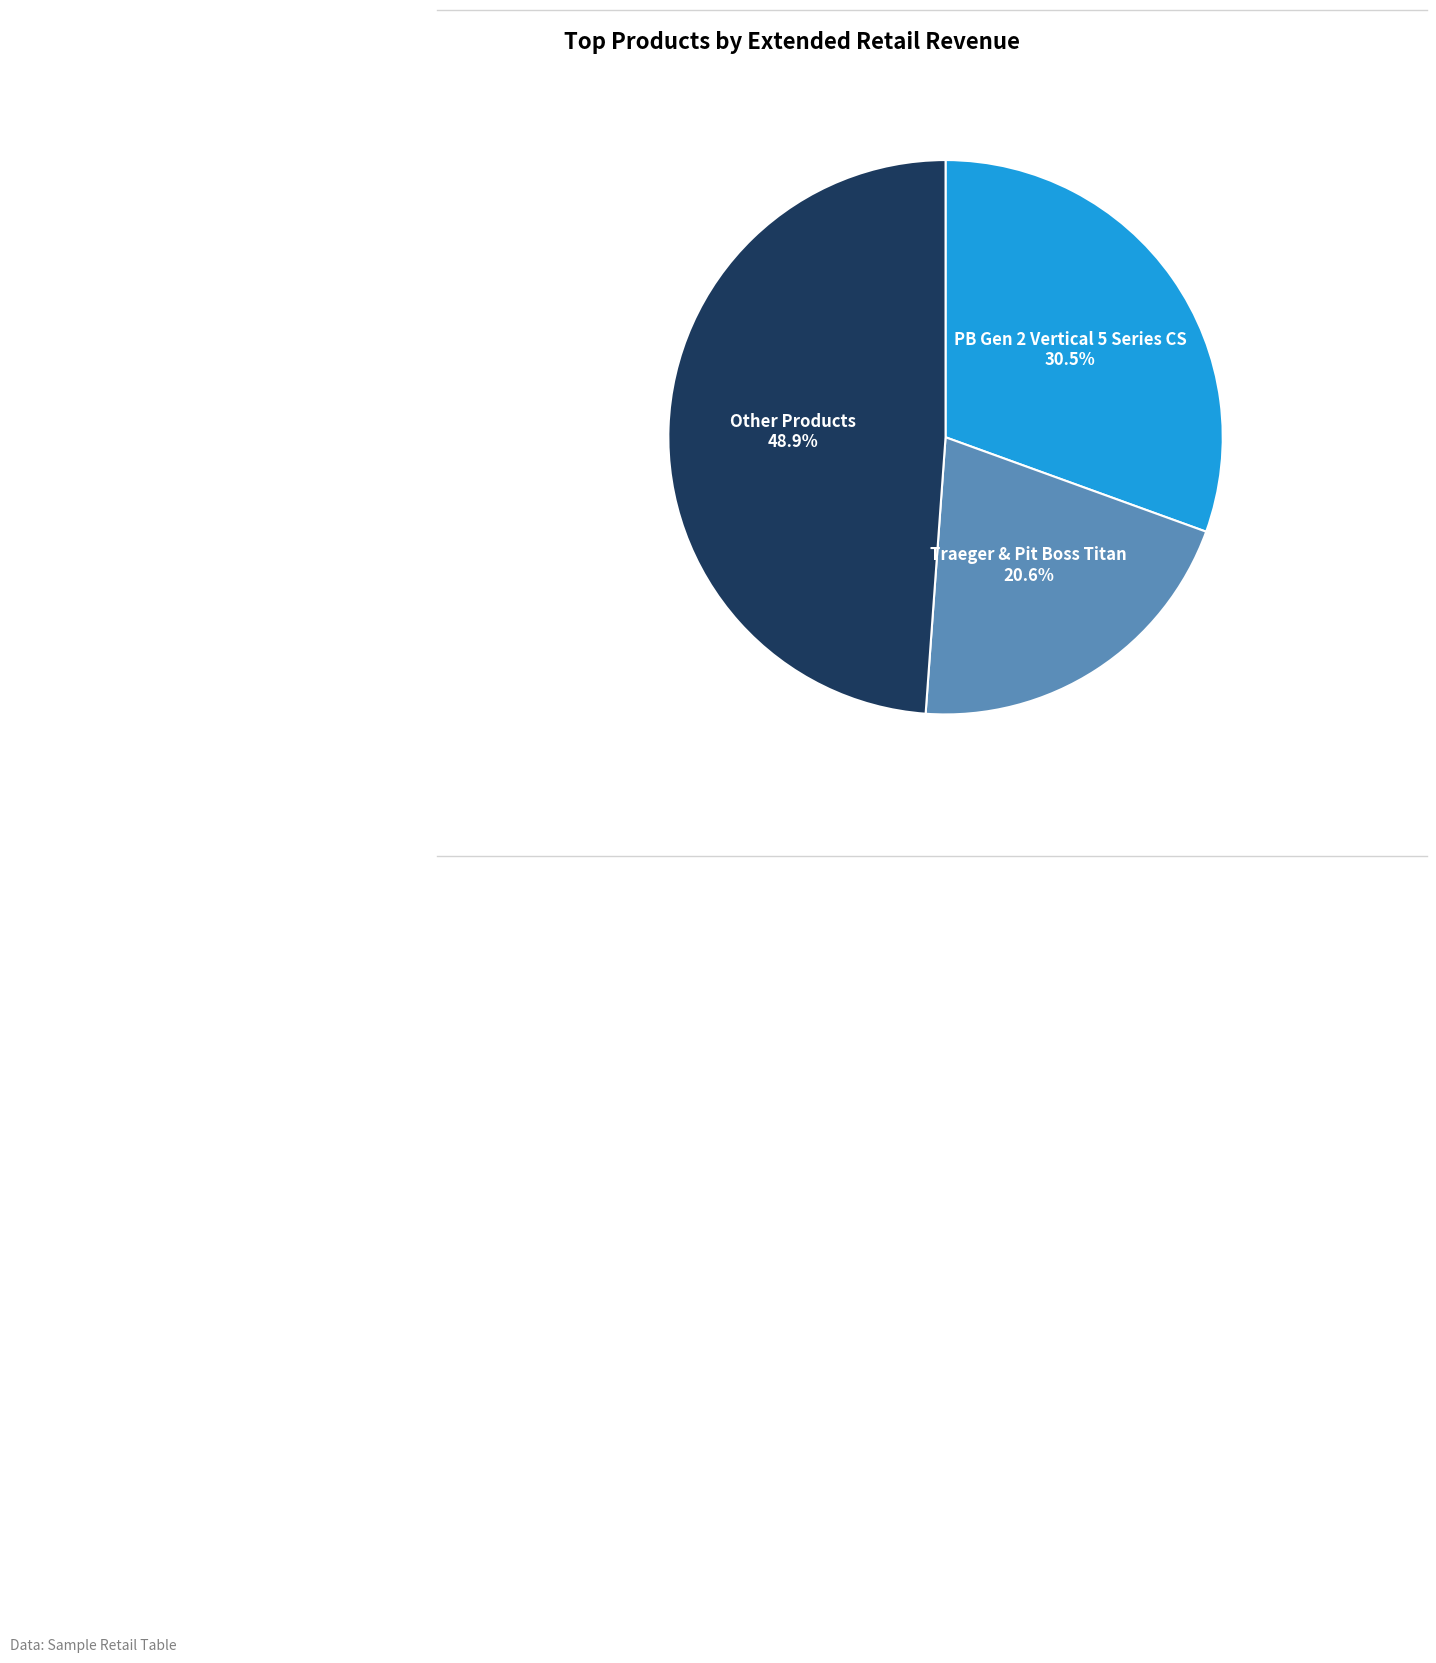

Is there a majority slice in this chart?

No